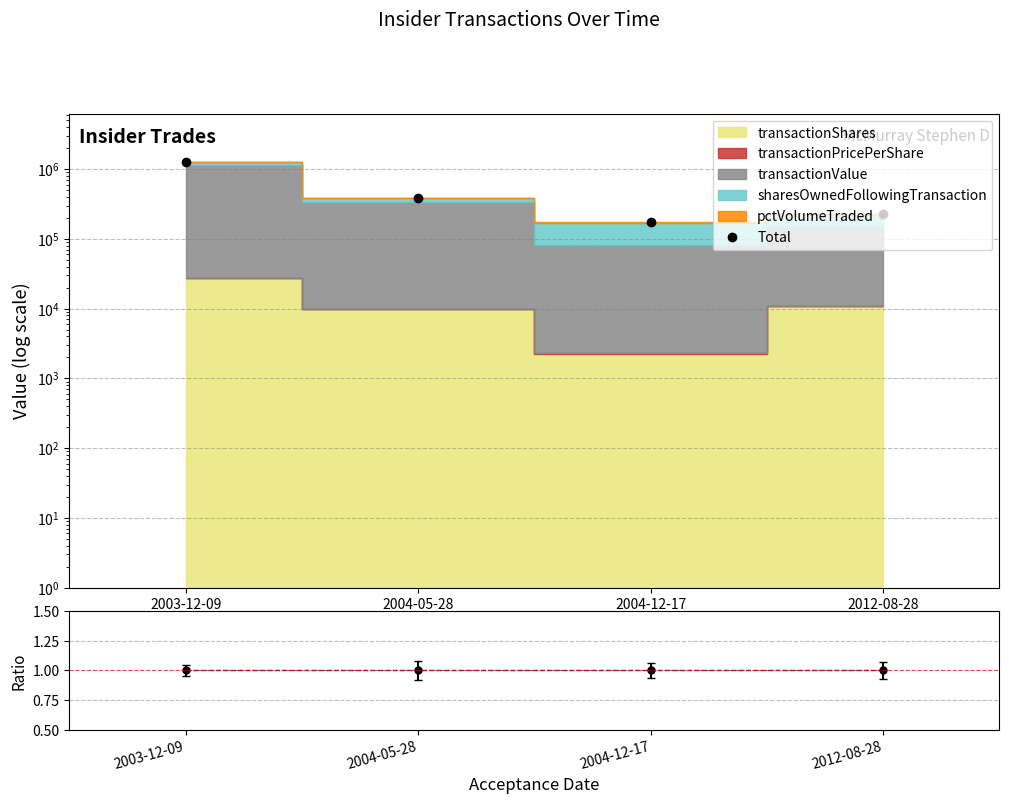

What is the label of the 2nd point from the left?

2004-05-28